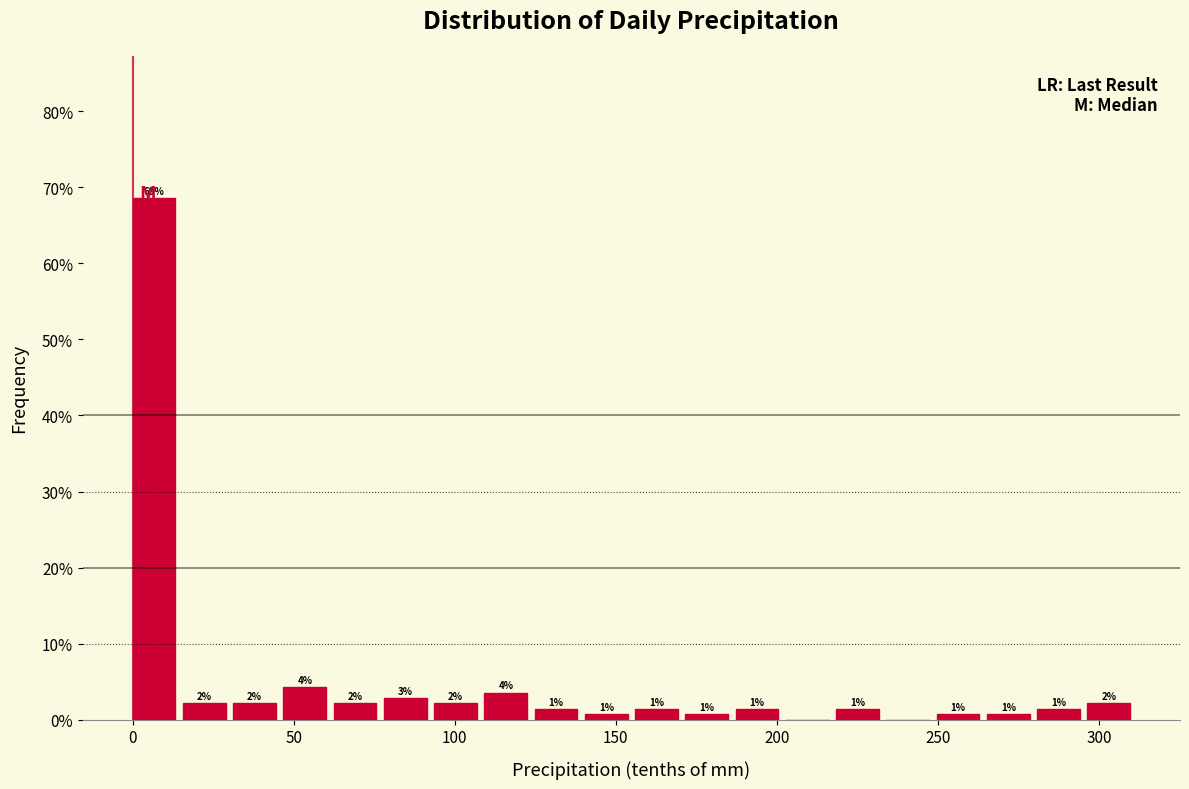

Read against the x-axis, roughly where is the centre of the tallest bar?

5